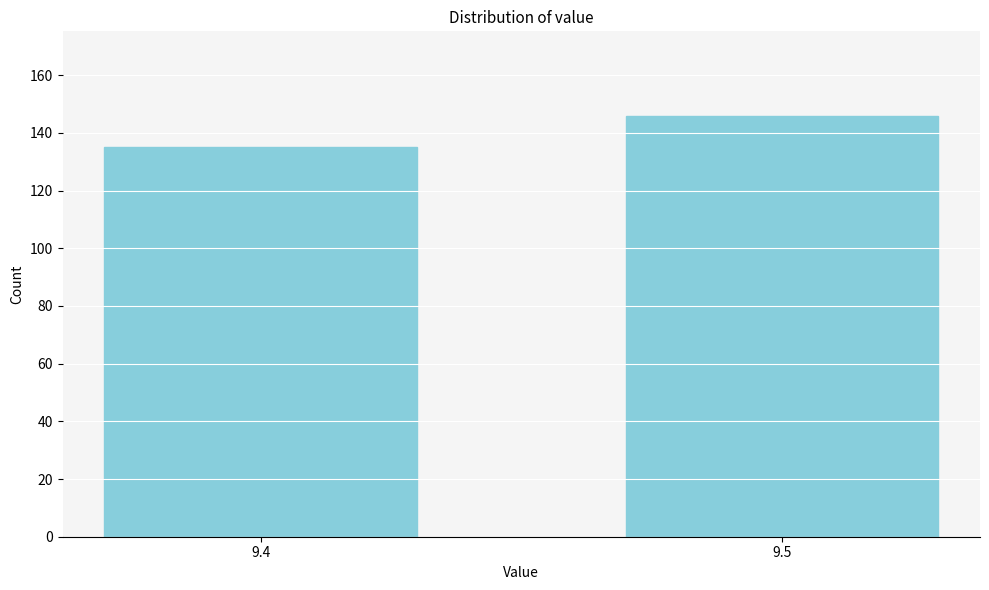

Reading right to left, transcribe all the data shown in this chart.

9.5=146	9.4=135